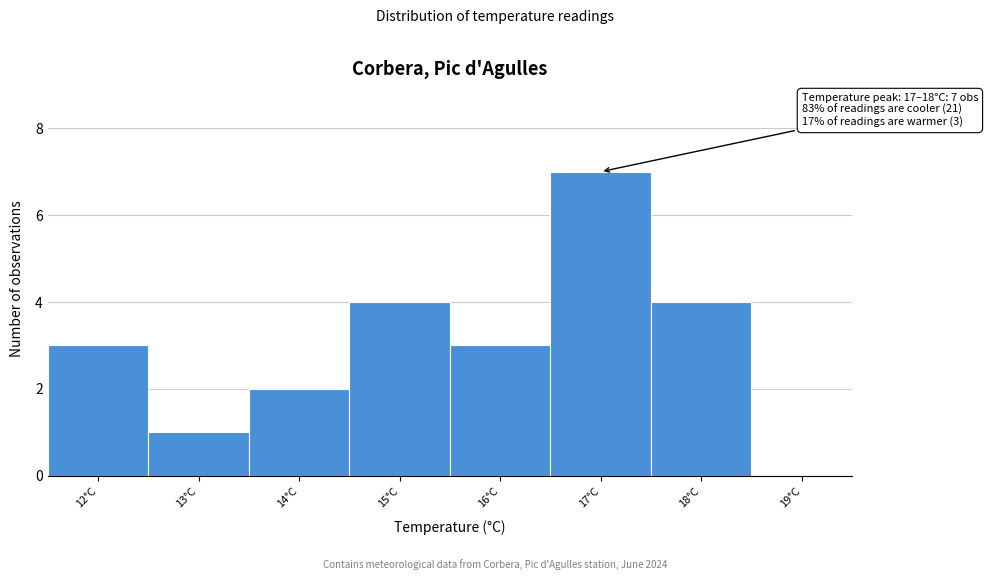

Reading left to right, transcribe all the data shown in this chart.

12°C=3	13°C=1	14°C=2	15°C=4	16°C=3	17°C=7	18°C=4	19°C=0